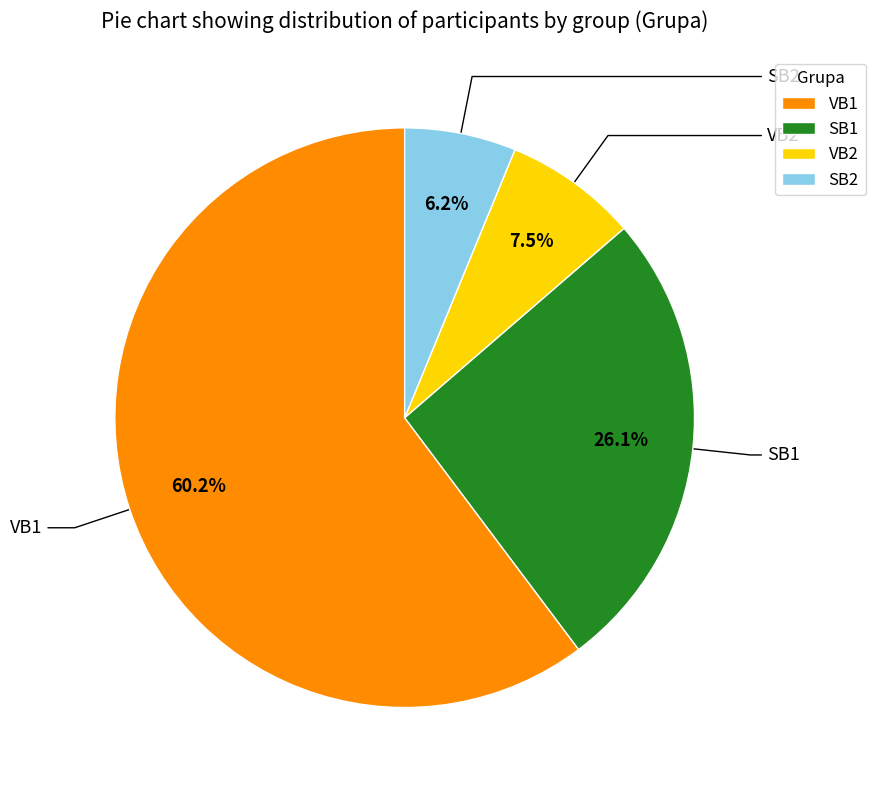

To the nearest percent, what is the average slice percentage?

25%